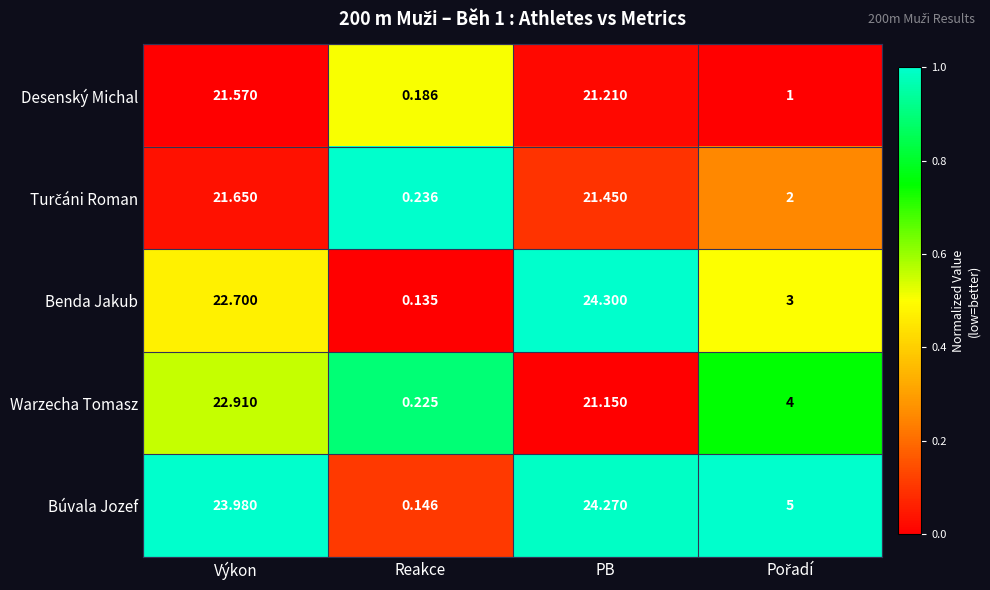

How many distinct data groups are displayed?

5